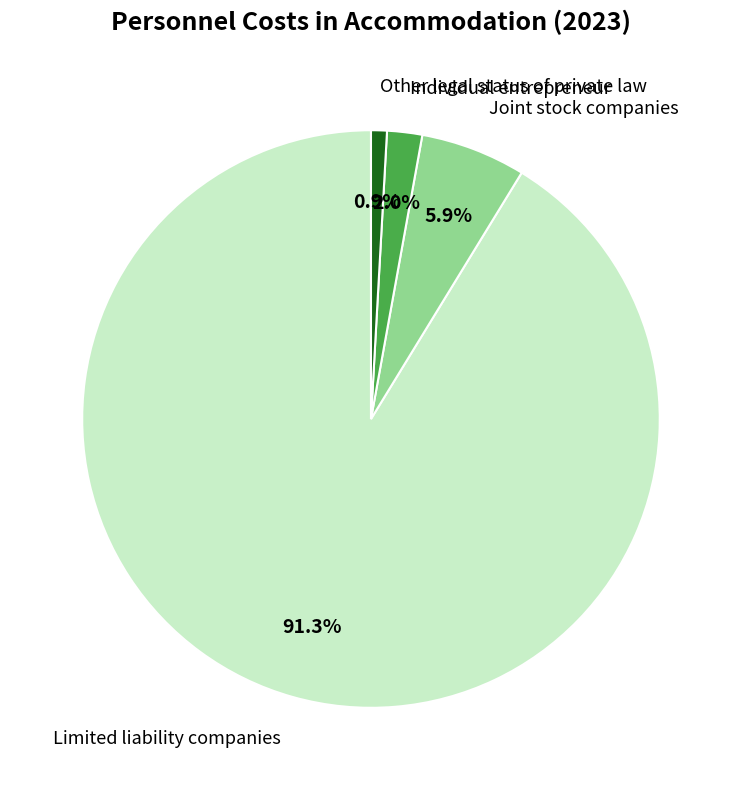

To the nearest percent, what portion does Limited liability companies represent?

91%